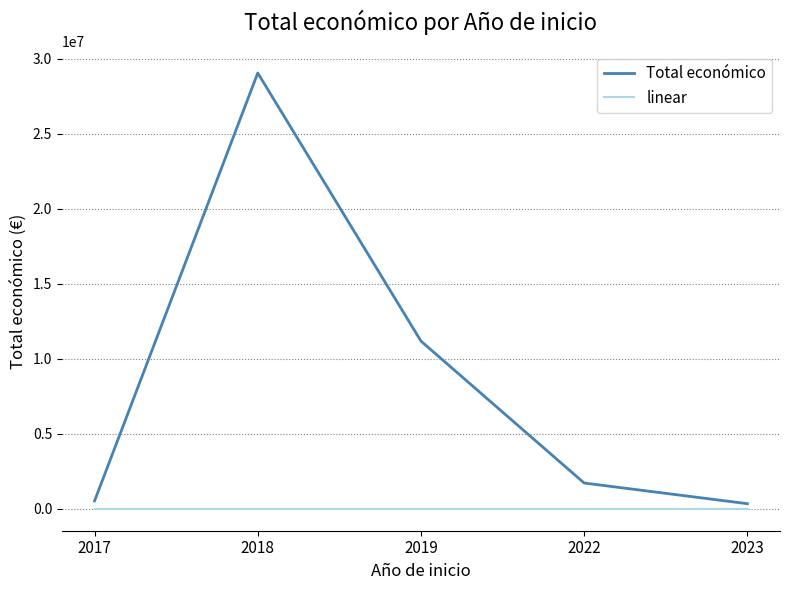

Rank the series by their average value, from lowest to highest.

linear, Total económico